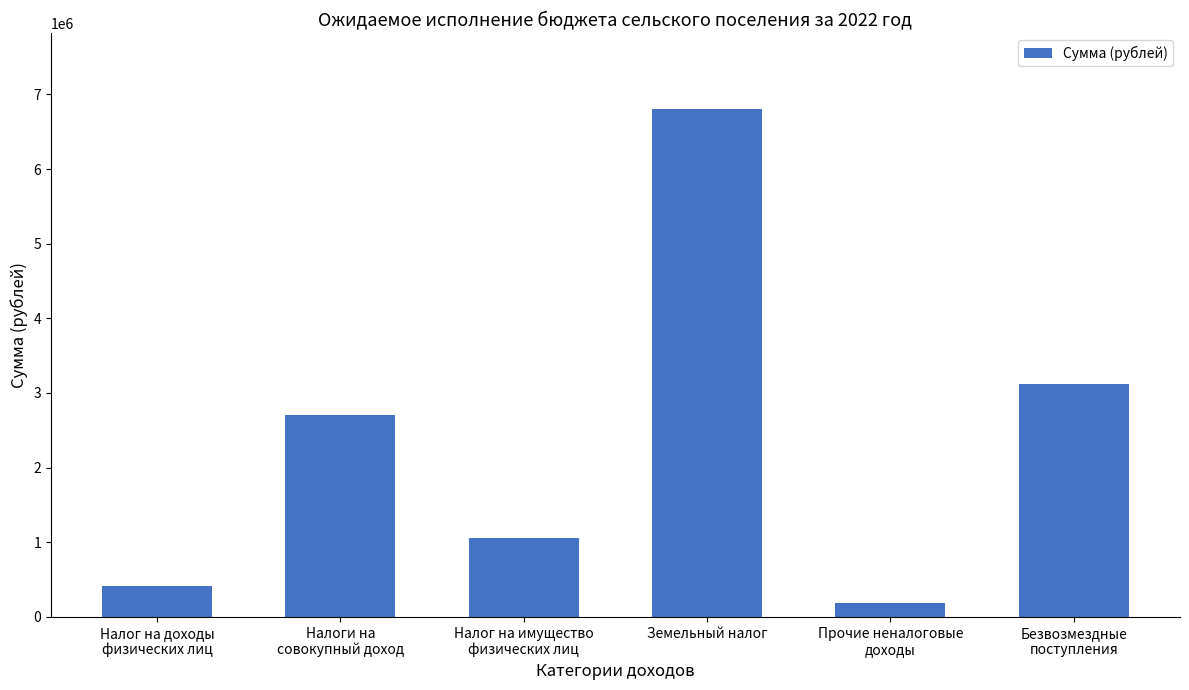

What is the average value?

2380306.7